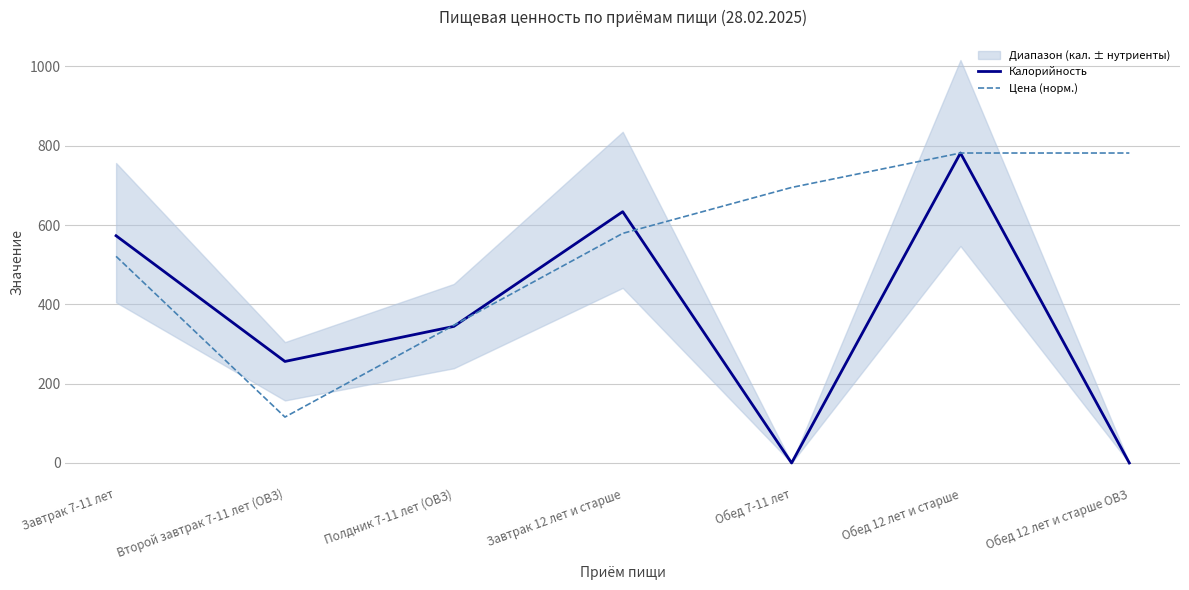

What is the spread (max minus min) of values at Завтрак 12 лет и старше?

54.7